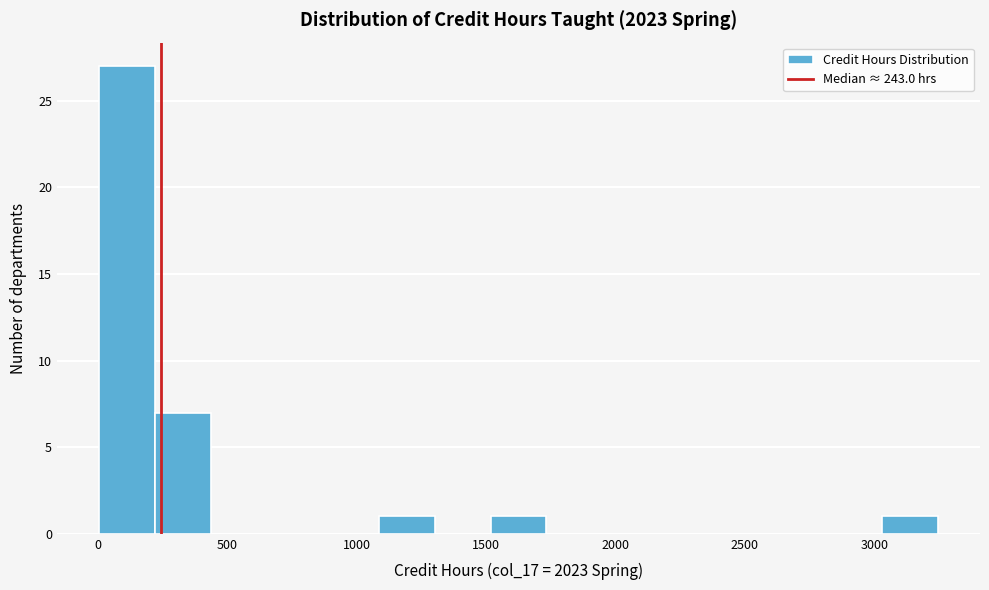

How tall is the bar that spans 3050 to 3250 on the x-axis? Neither the bar edges nor the heights are printed on the chart, so give them approximately, as read against the axes.

1